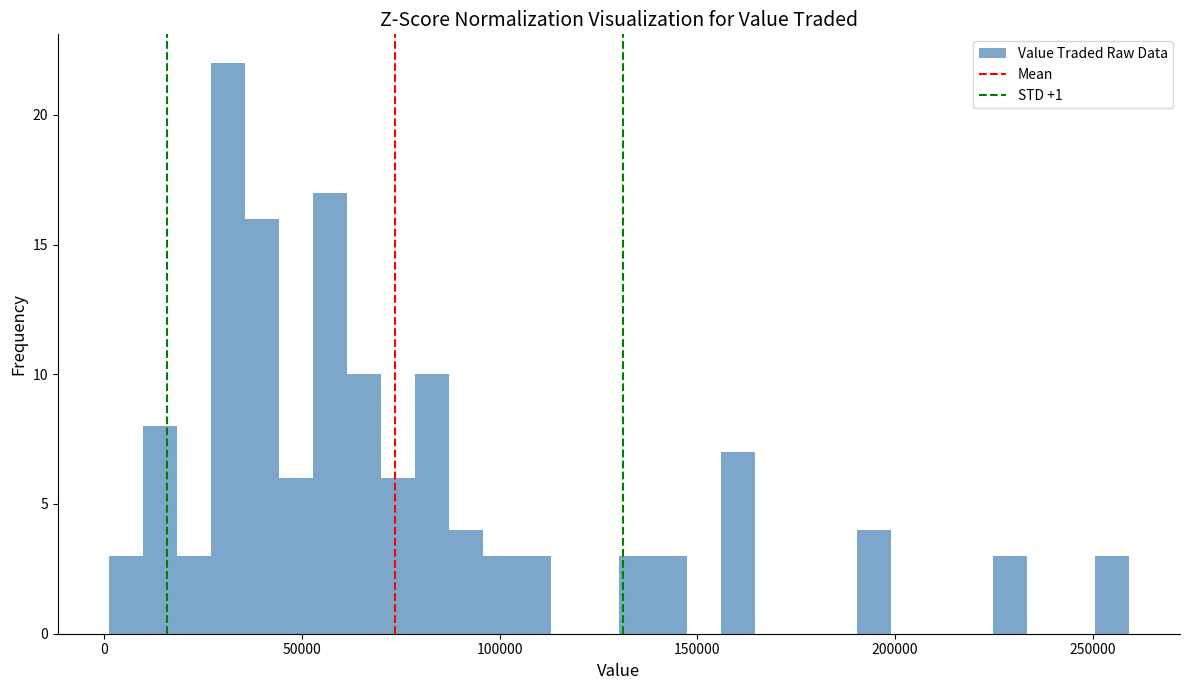

Read against the x-axis, roughly where is the centre of the tallest bar?

30000